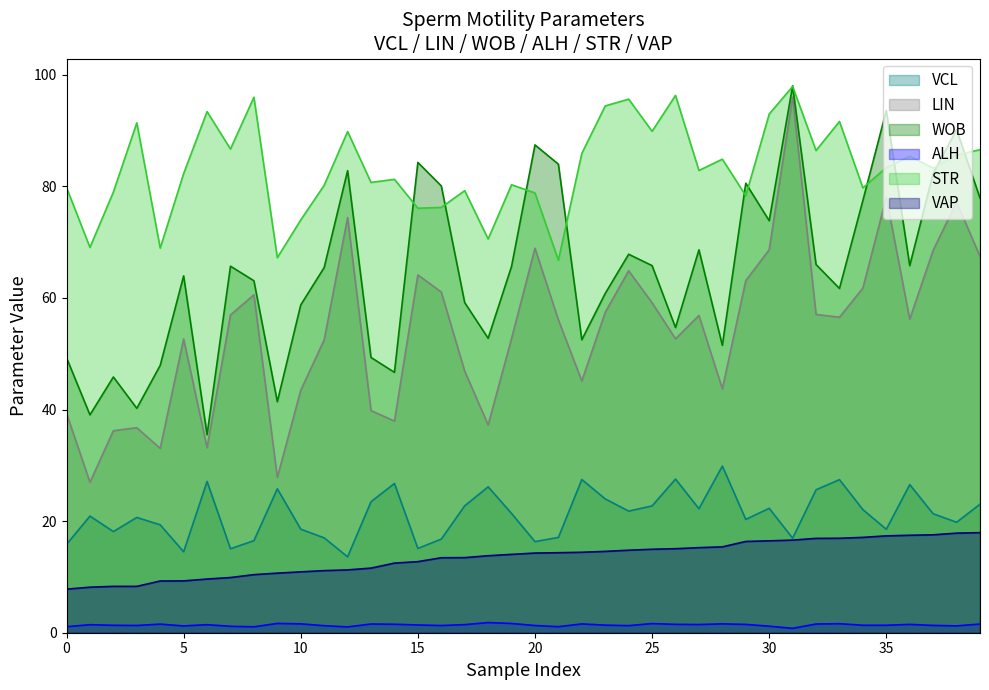

Rank the series at 30 from highest to lowest value.

STR, WOB, LIN, VCL, VAP, ALH